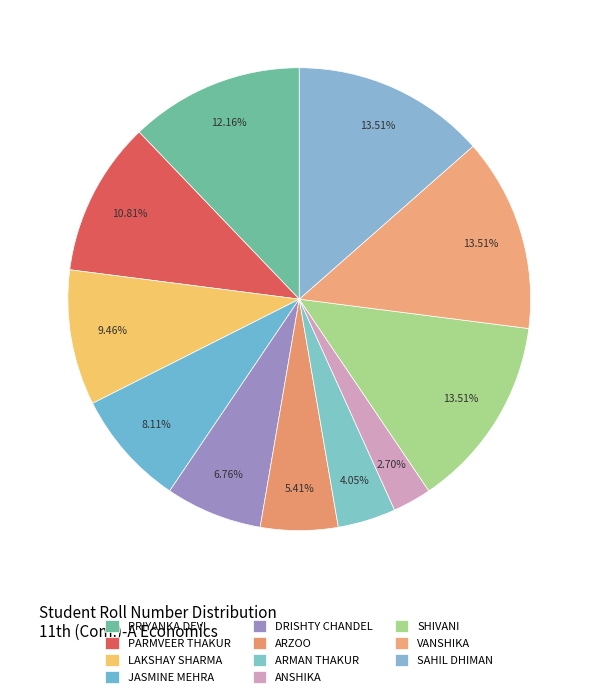

Approximately how many times larger is the value at PRIYANKA DEVI compared to LAKSHAY SHARMA?

1.3